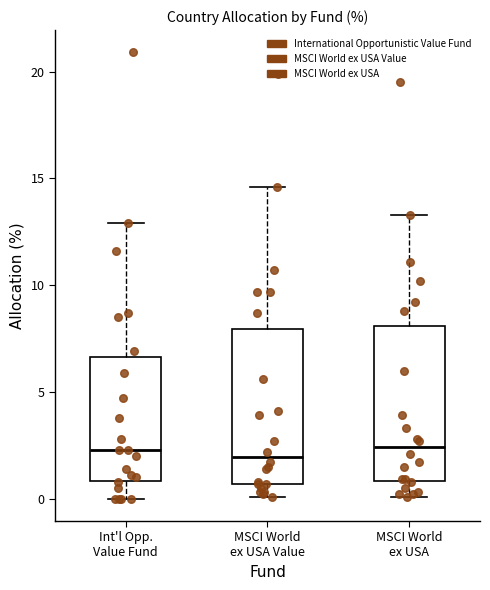

Reading left to right, read every box against the y-axis: the position of its median line, the range the box covers, and the ends of its whiskers. The values are not printed on the chart, so give them approximately, as read against the axis.

Int'l Opp. Value Fund: median 2.5, box 1.0 to 6.5, whiskers 0.0 to 13.0
MSCI World ex USA Value: median 2.0, box 0.5 to 8.0, whiskers 0.0 to 14.5
MSCI World ex USA: median 2.5, box 1.0 to 8.0, whiskers 0.0 to 13.5